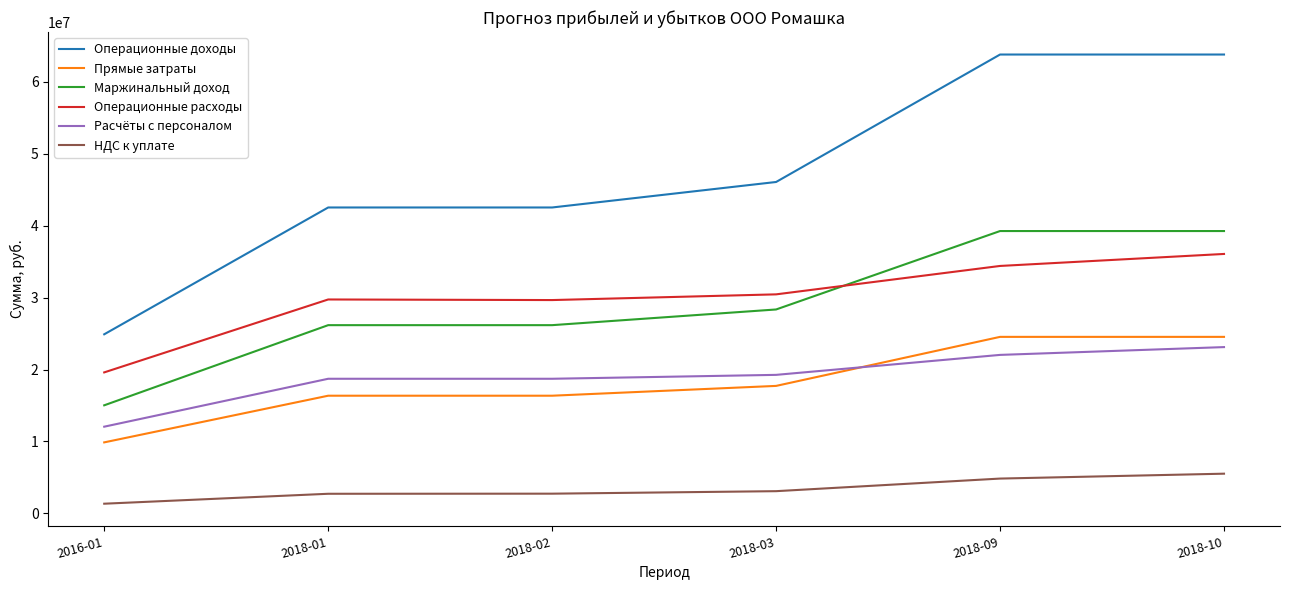

What is the difference between the highest and lowest values at 2018-10?

58296367.0